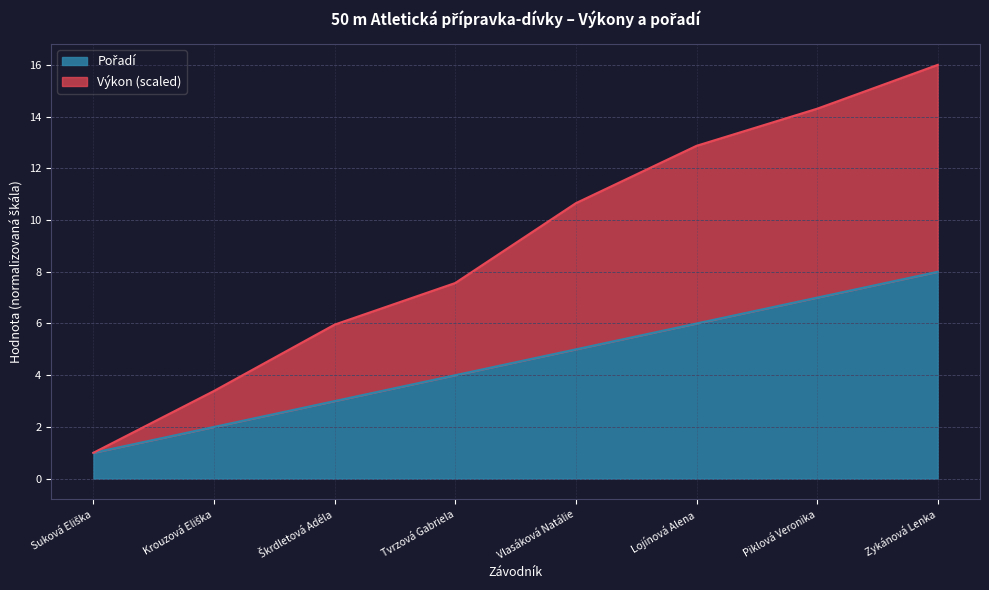

Which series has the largest total across all categories?

Výkon